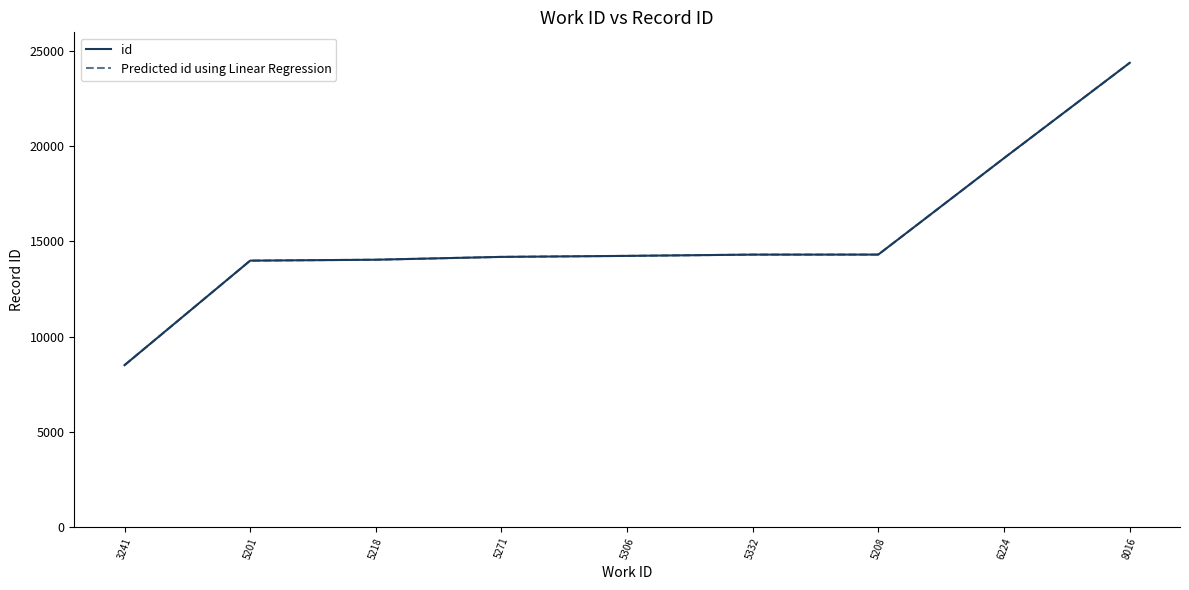

True or false: id has a value of 7050 at 5208.

False